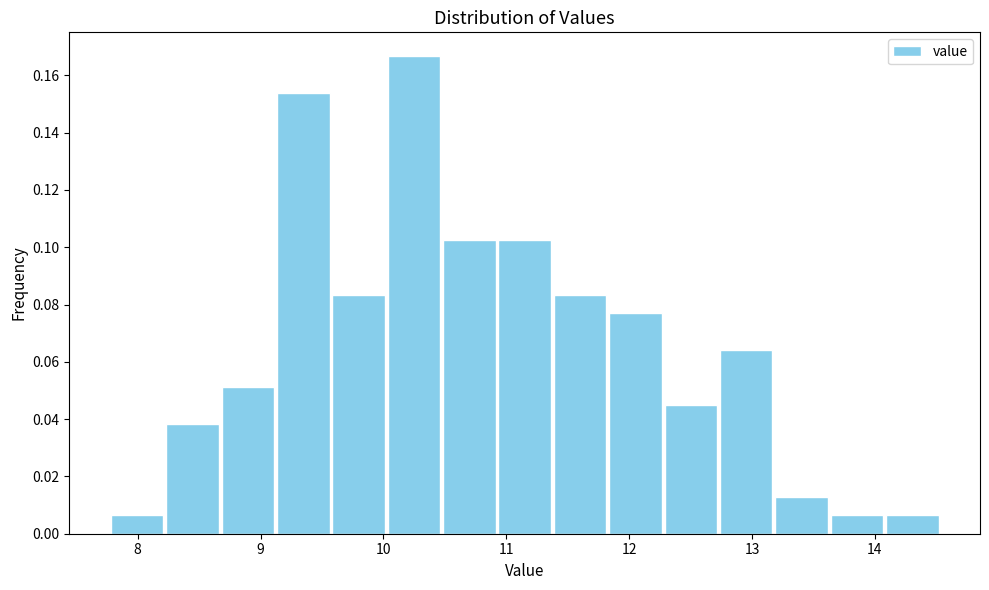

Reading left to right, transcribe this chart: for each bar, give the range it covers on the x-axis and its height. Neither the bar edges nor the heights are printed on the chart, so give them approximately, as read against the axes.

7.8 to 8.2: 0.006
8.2 to 8.7: 0.038
8.7 to 9.1: 0.052
9.1 to 9.6: 0.154
9.6 to 10.0: 0.084
10.0 to 10.5: 0.166
10.5 to 10.9: 0.102
10.9 to 11.4: 0.102
11.4 to 11.8: 0.084
11.8 to 12.3: 0.076
12.3 to 12.7: 0.044
12.7 to 13.2: 0.064
13.2 to 13.6: 0.012
13.6 to 14.1: 0.006
14.1 to 14.5: 0.006